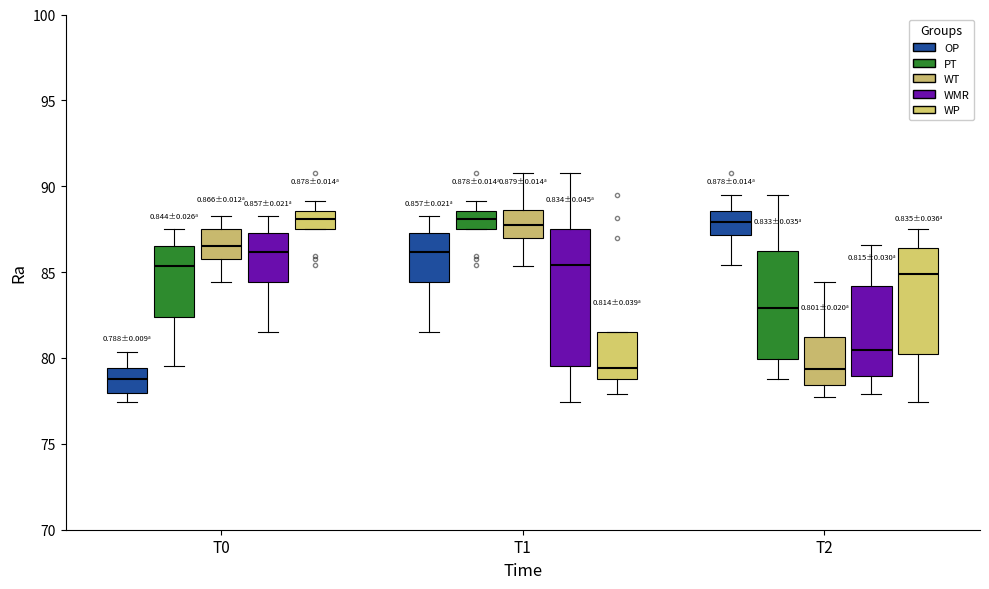

Reading left to right, transcribe this box plot: for each box, give where its median line is, the range the box spans, and where its two whiskers end, as read against the y-axis. The values are not printed on the chart, so give them approximately, as read against the axis.

T0 (OP): median 79.0, box 78.0 to 79.5, whiskers 77.5 to 80.5
T0 (PT): median 85.5, box 82.5 to 86.5, whiskers 79.5 to 87.5
T0 (WT): median 86.5, box 86.0 to 87.5, whiskers 84.5 to 88.5
T0 (WMR): median 86.0, box 84.5 to 87.5, whiskers 81.5 to 88.5
T0 (WP): median 88.0, box 87.5 to 88.5, whiskers 87.5 to 89.0
T1 (OP): median 86.0, box 84.5 to 87.5, whiskers 81.5 to 88.5
T1 (PT): median 88.0, box 87.5 to 88.5, whiskers 87.5 to 89.0
T1 (WT): median 87.5, box 87.0 to 88.5, whiskers 85.5 to 91.0
T1 (WMR): median 85.5, box 79.5 to 87.5, whiskers 77.5 to 91.0
T1 (WP): median 79.5, box 79.0 to 81.5, whiskers 78.0 to 81.5
T2 (OP): median 88.0, box 87.0 to 88.5, whiskers 85.5 to 89.5
T2 (PT): median 83.0, box 80.0 to 86.5, whiskers 79.0 to 89.5
T2 (WT): median 79.5, box 78.5 to 81.0, whiskers 78.0 to 84.5
T2 (WMR): median 80.5, box 79.0 to 84.0, whiskers 78.0 to 86.5
T2 (WP): median 85.0, box 80.0 to 86.5, whiskers 77.5 to 87.5